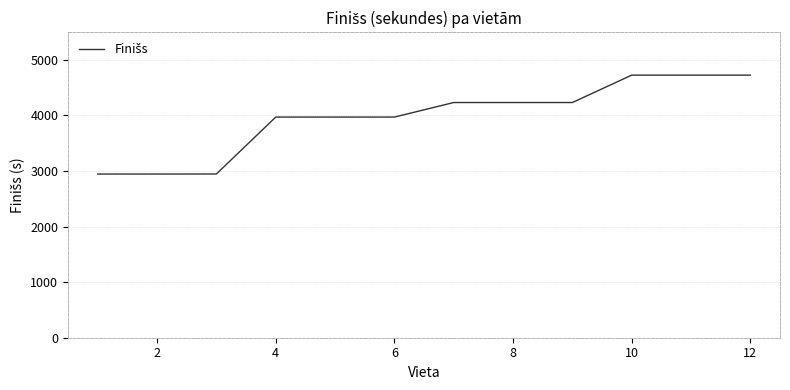

What is the greatest value displayed?

4726